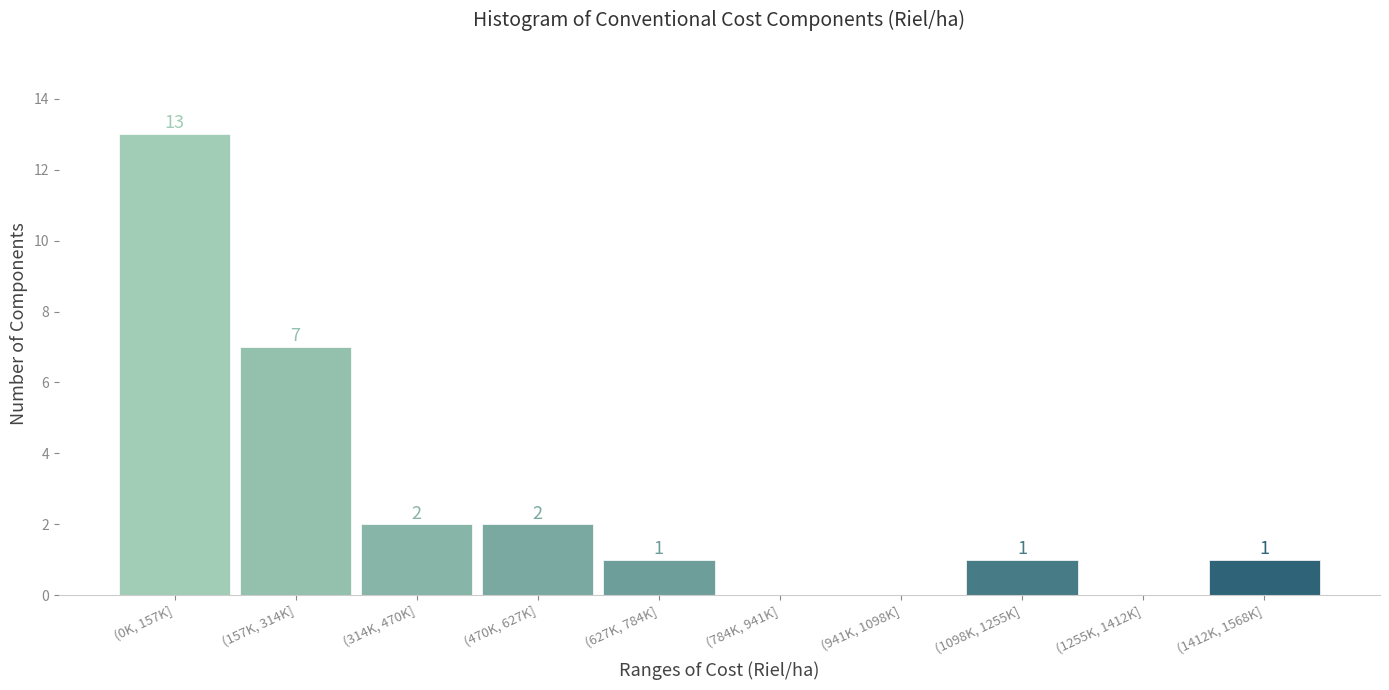

Reading right to left, extract all data points from this chart.

(1412K, 1568K]=1	(1255K, 1412K]=0	(1098K, 1255K]=1	(941K, 1098K]=0	(784K, 941K]=0	(627K, 784K]=1	(470K, 627K]=2	(314K, 470K]=2	(157K, 314K]=7	(0K, 157K]=13